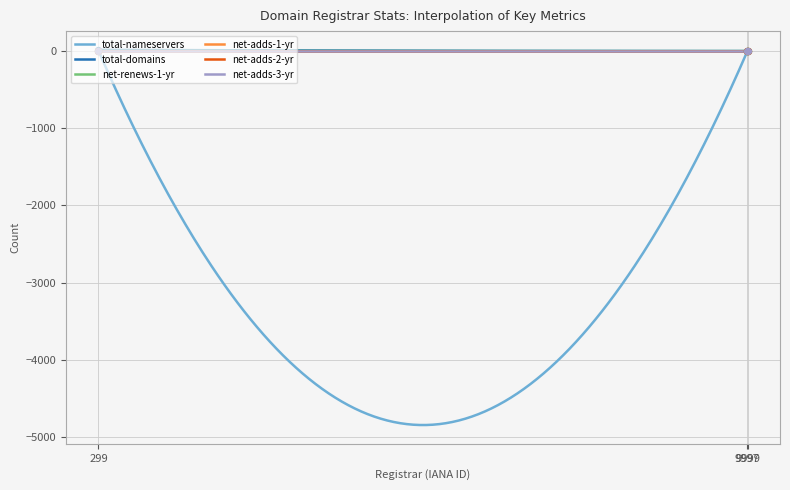

Which series reaches the minimum Y coordinate?

total-nameservers